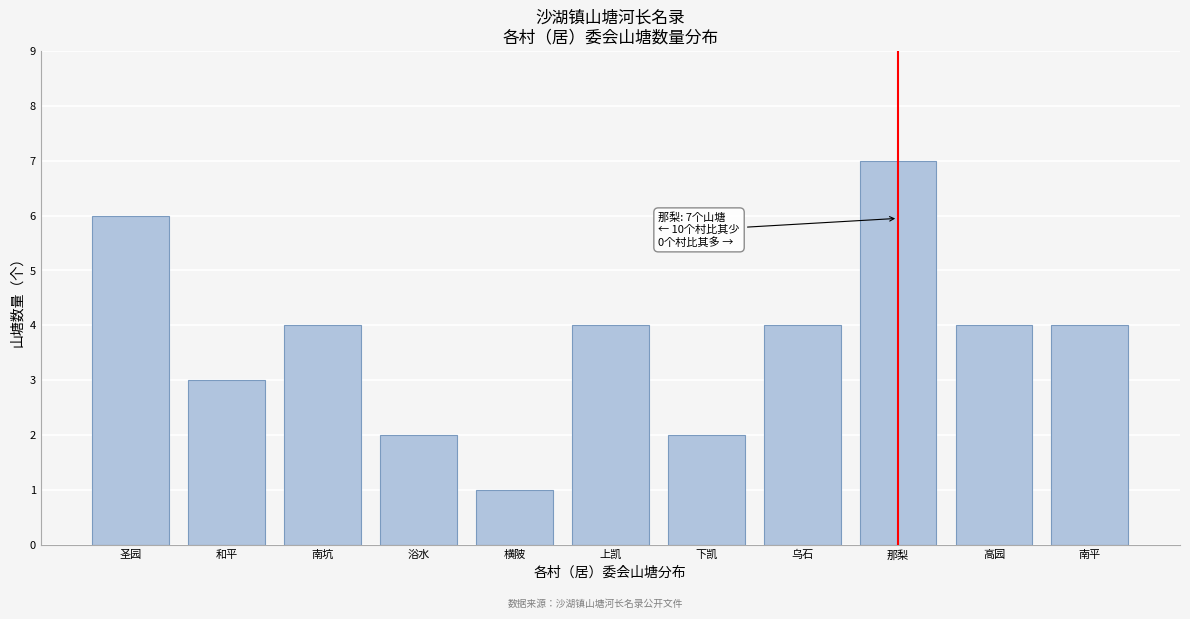

Reading left to right, what are all the values shown in this chart?

圣园=6	和平=3	南坑=4	浴水=2	横陂=1	上凯=4	下凯=2	乌石=4	那梨=7	高园=4	南平=4